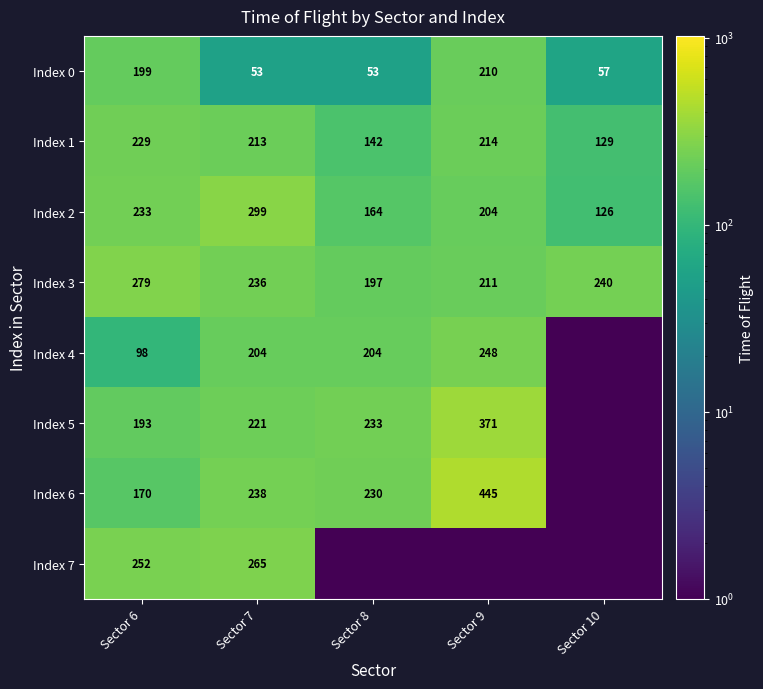

At which category is the sum across all series the highest?

Sector 9